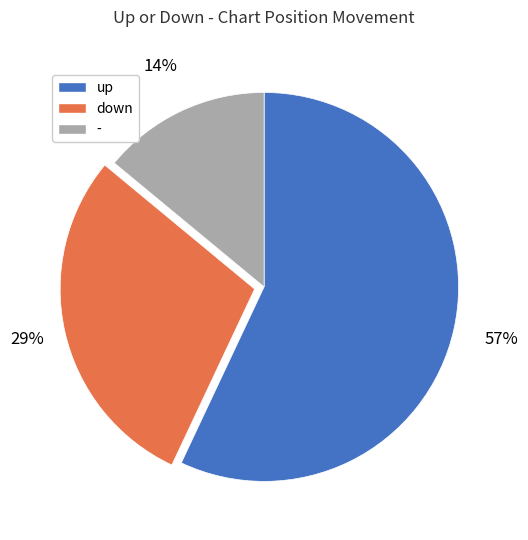

What is the ratio of the value at down to the value at up?

0.5